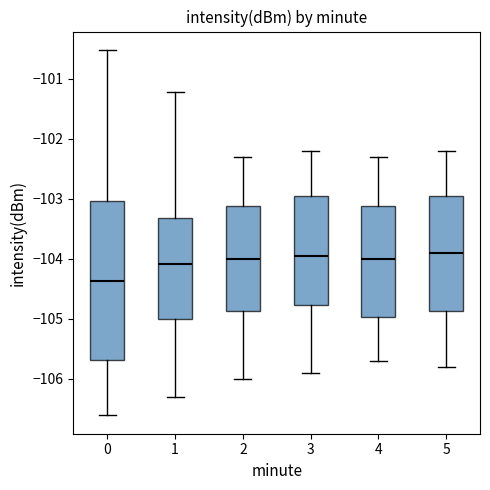

Reading left to right, transcribe this box plot: for each box, give where its median line is, the range the box spans, and where its two whiskers end, as read against the y-axis. The values are not printed on the chart, so give them approximately, as read against the axis.

0: median -104.4, box -105.7 to -103.0, whiskers -106.6 to -100.5
1: median -104.1, box -105.0 to -103.3, whiskers -106.3 to -101.2
2: median -104.0, box -104.9 to -103.1, whiskers -106.0 to -102.3
3: median -103.9, box -104.8 to -102.9, whiskers -105.9 to -102.2
4: median -104.0, box -105.0 to -103.1, whiskers -105.7 to -102.3
5: median -103.9, box -104.9 to -102.9, whiskers -105.8 to -102.2